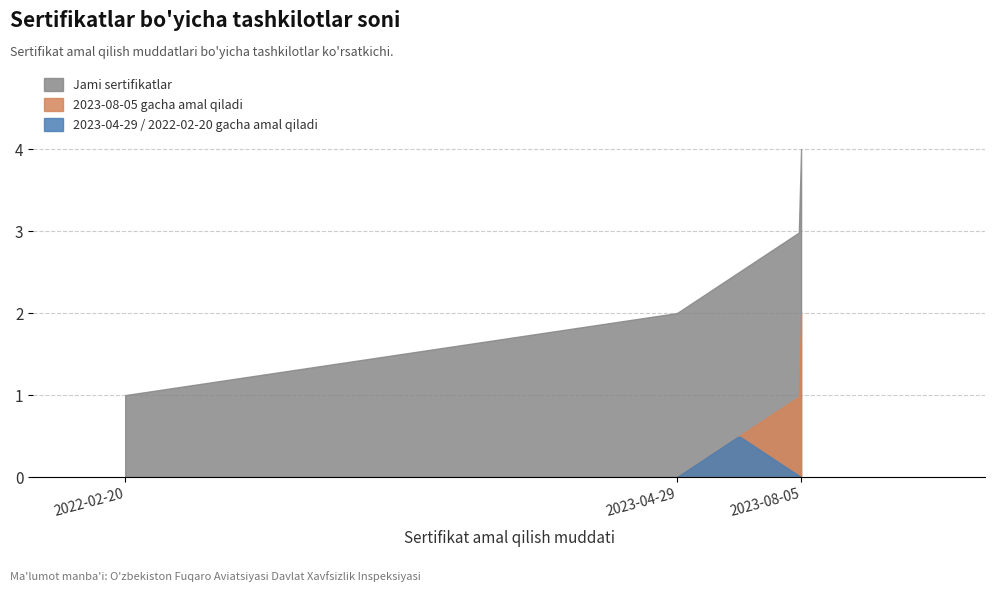

Rank the series by their maximum value, from highest to lowest.

Jami sertifikatlar, 2023-08-05 gacha amal qiladi, 2023-04-29 / 2022-02-20 gacha amal qiladi